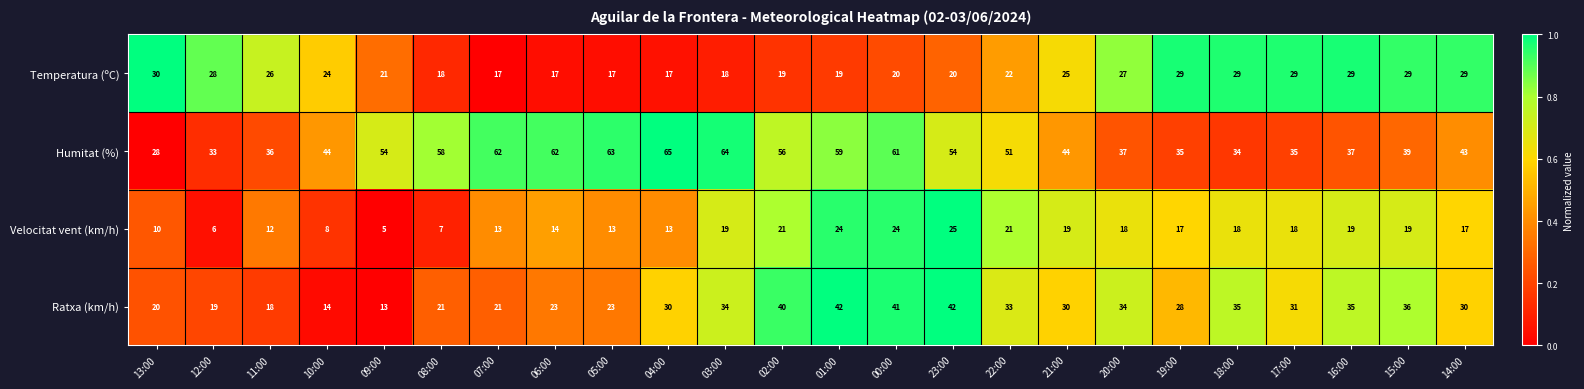

The value of Humitat (%) at 13:00 is 28. True or false?

True